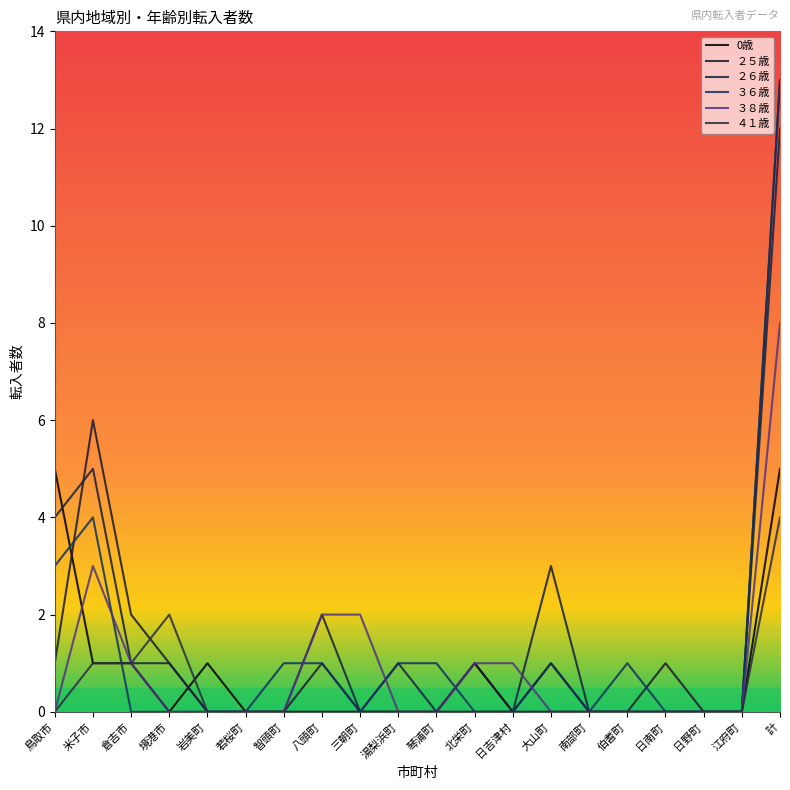

Which series changed the most between 岩美町 and 伯耆町?

0歳